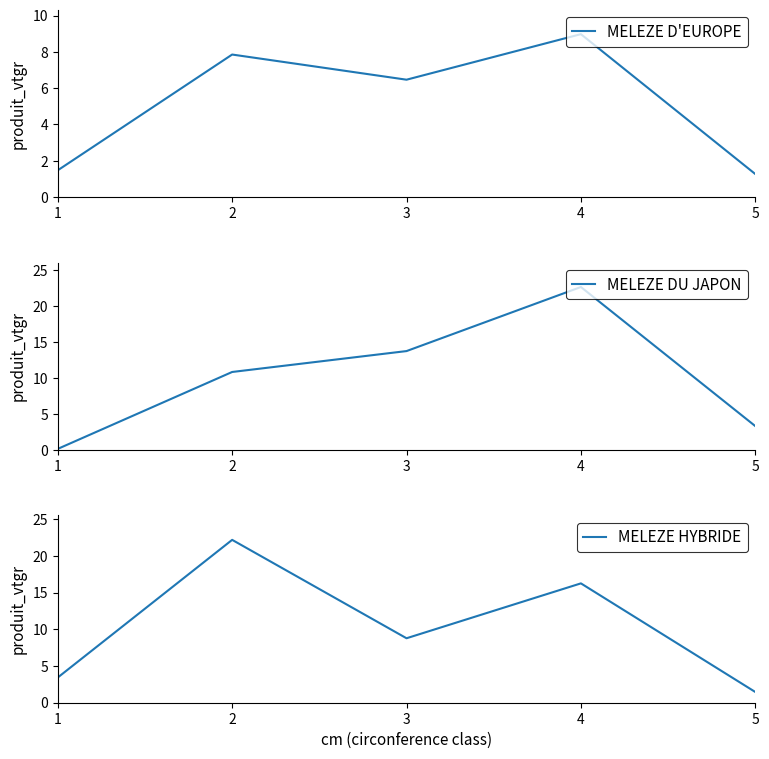

Reading left to right, transcribe all the data shown in this chart.

MELEZE D'EUROPE: 1=1.5	2=7.9	3=6.5	4=9.0	5=1.3
MELEZE DU JAPON: 1=0.1	2=10.8	3=13.7	4=22.6	5=3.3
MELEZE HYBRIDE: 1=3.4	2=22.2	3=8.8	4=16.3	5=1.5